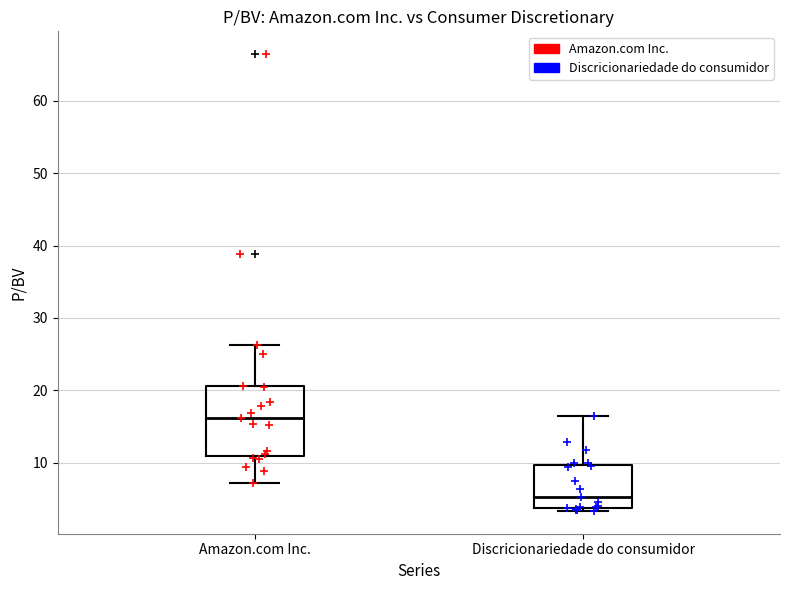

Reading left to right, read every box against the y-axis: the position of its median line, the range the box covers, and the ends of its whiskers. The values are not printed on the chart, so give them approximately, as read against the axis.

Amazon.com Inc.: median 16, box 11 to 21, whiskers 7 to 26
Discricionariedade do consumidor: median 5, box 4 to 10, whiskers 3 to 17